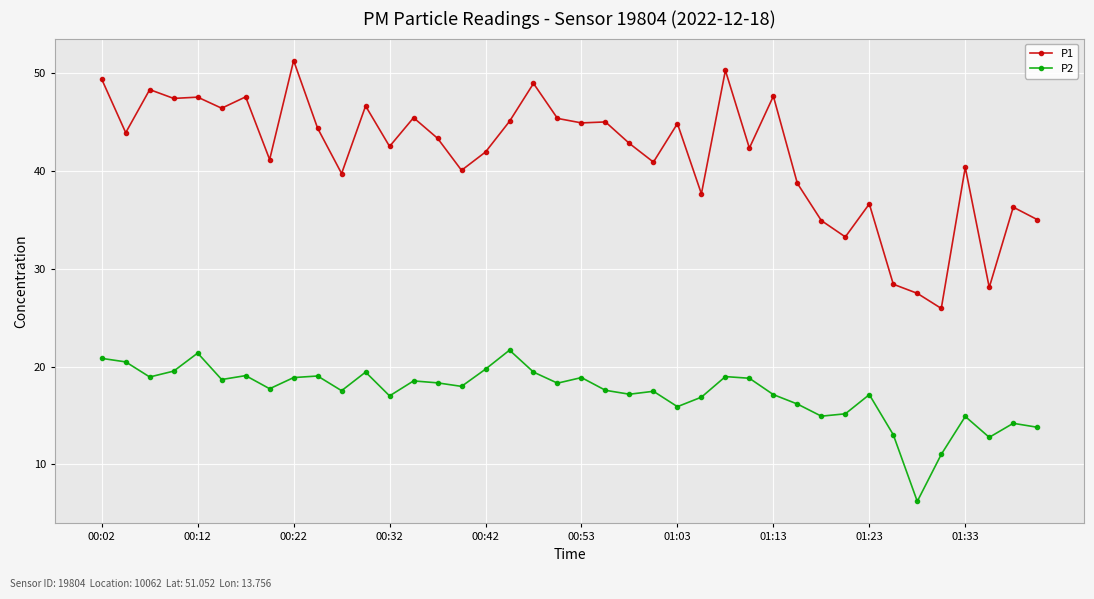

How many lines are shown in the chart?

2